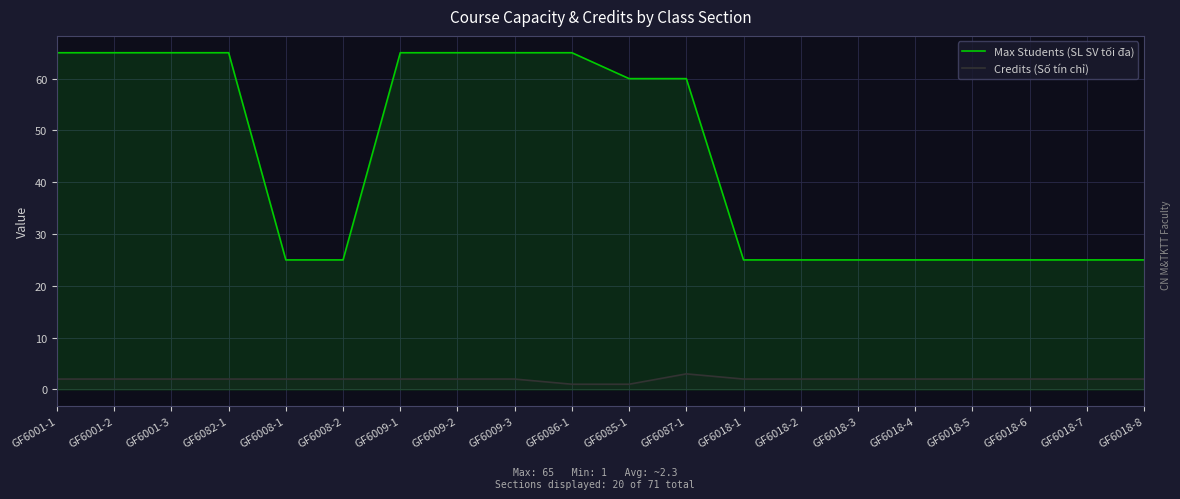

True or false: Max Students (SL SV tối đa) and Credits (Số tín chỉ) cross at least once.

False